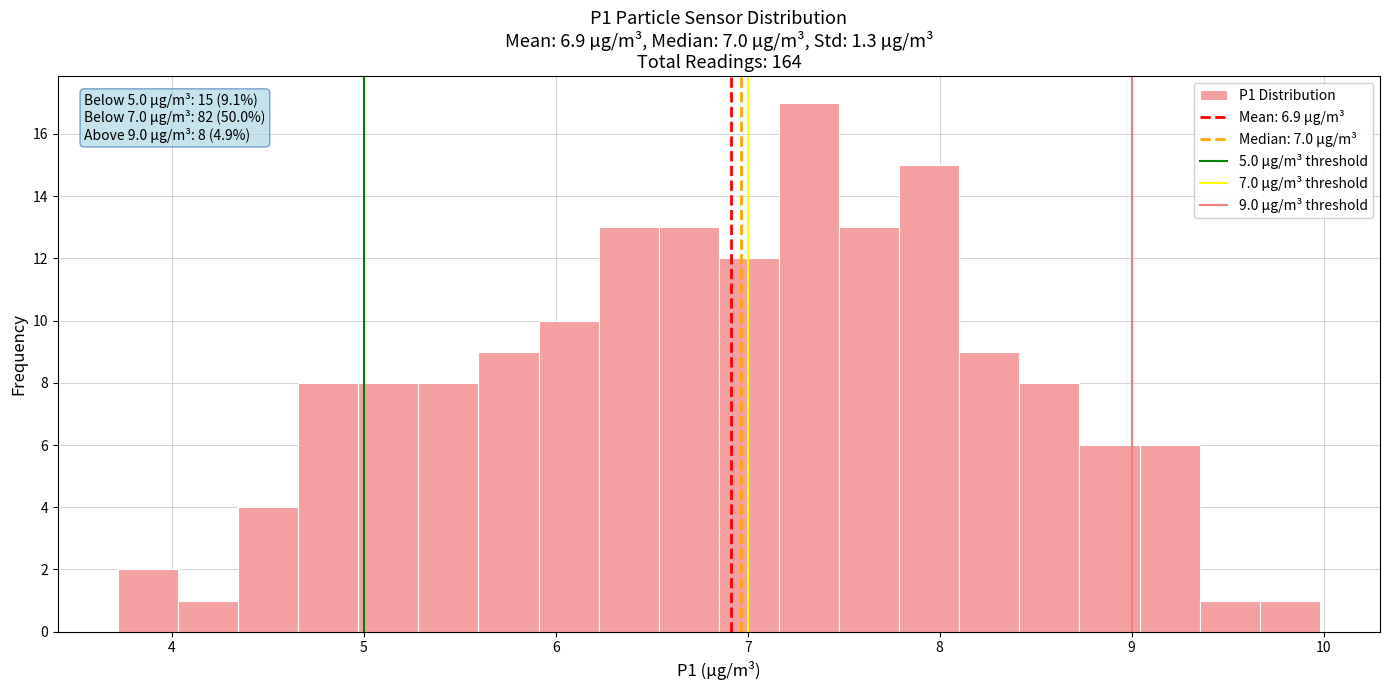

Around what value on the x-axis is the tallest bar? Give the approximate position of its centre, as read against the axis.

7.3